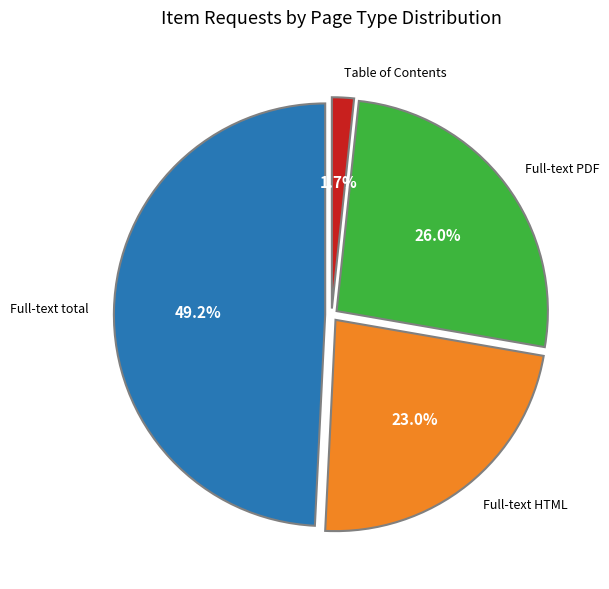

Is there a majority slice in this chart?

No